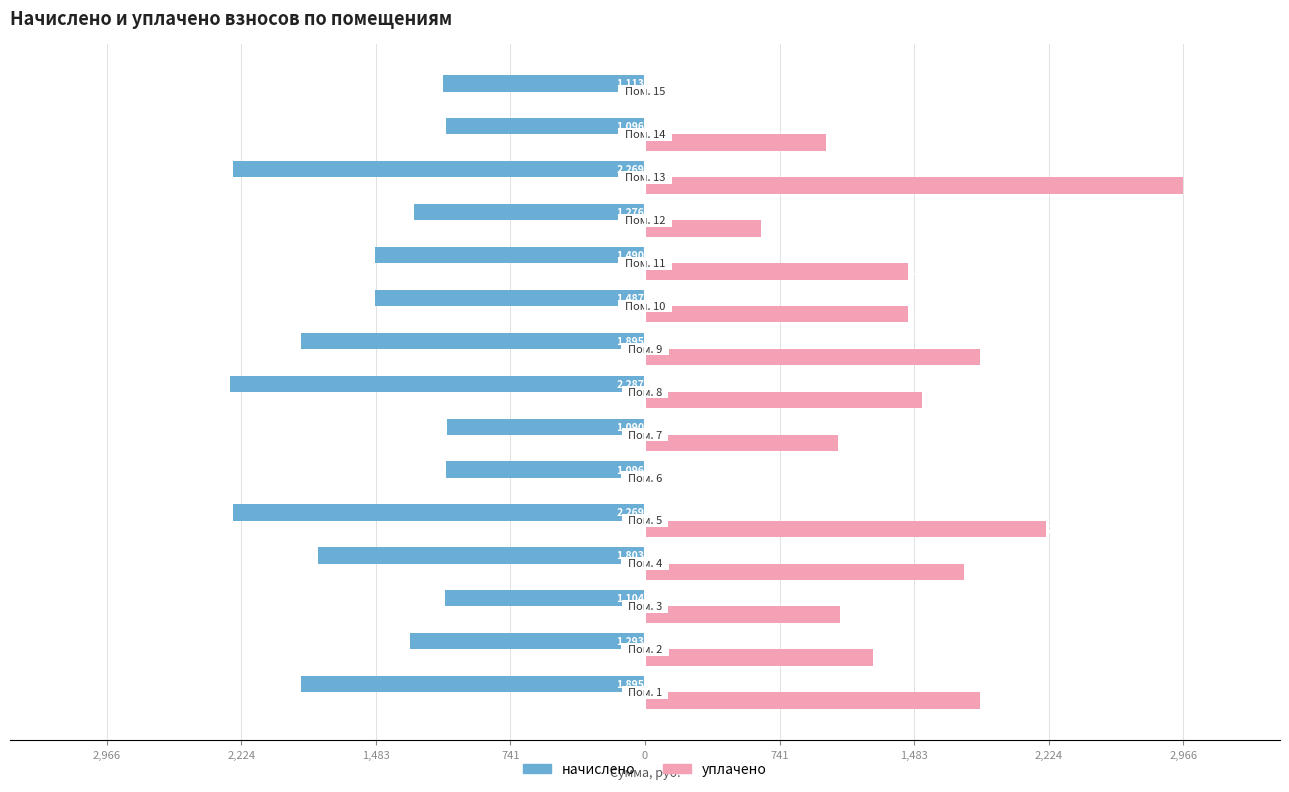

What are all the series names shown in the legend?

начислено, уплачено